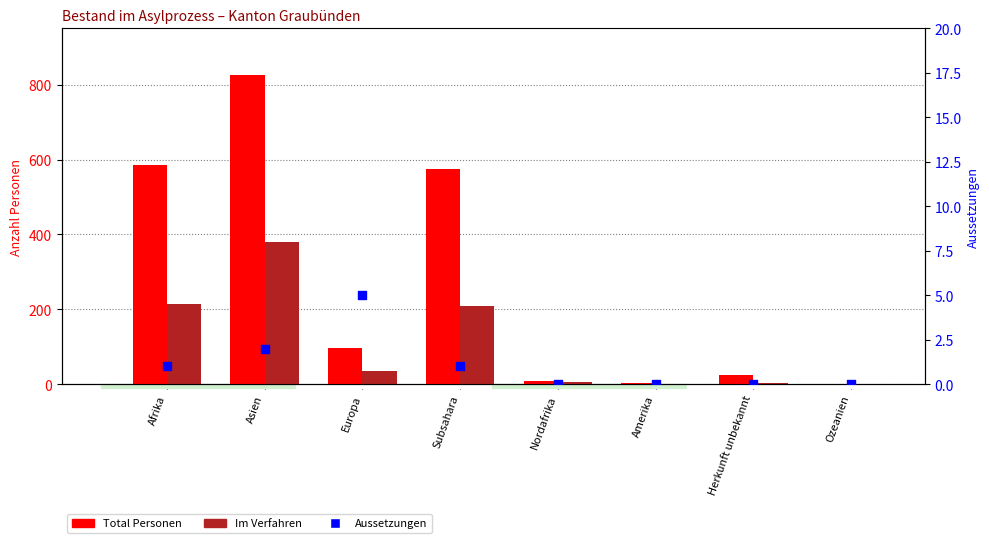

At how many categories does at least one series exceed 722?

1